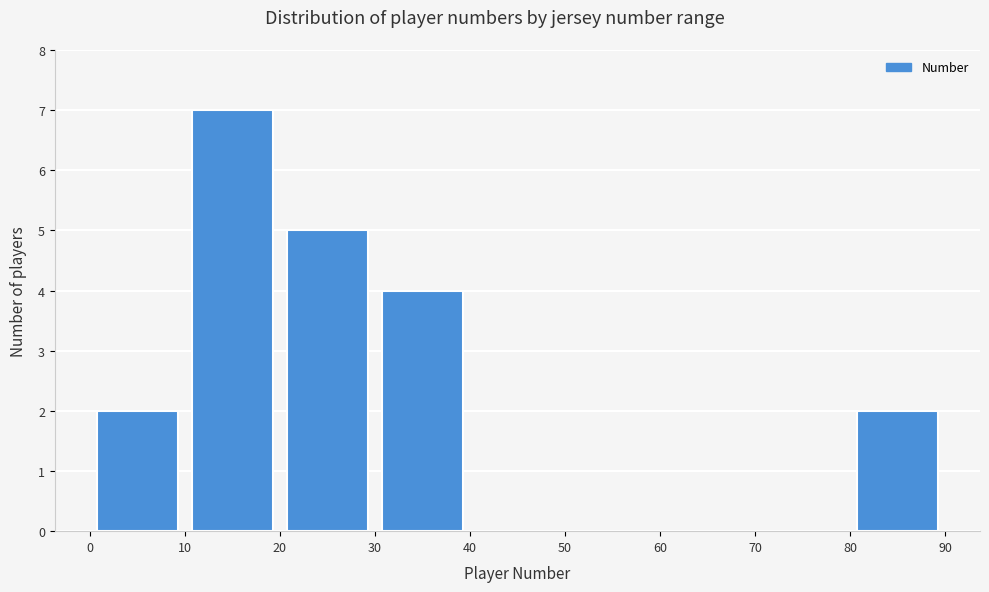

Over which range of the x-axis is the bar tallest?

10 to 20